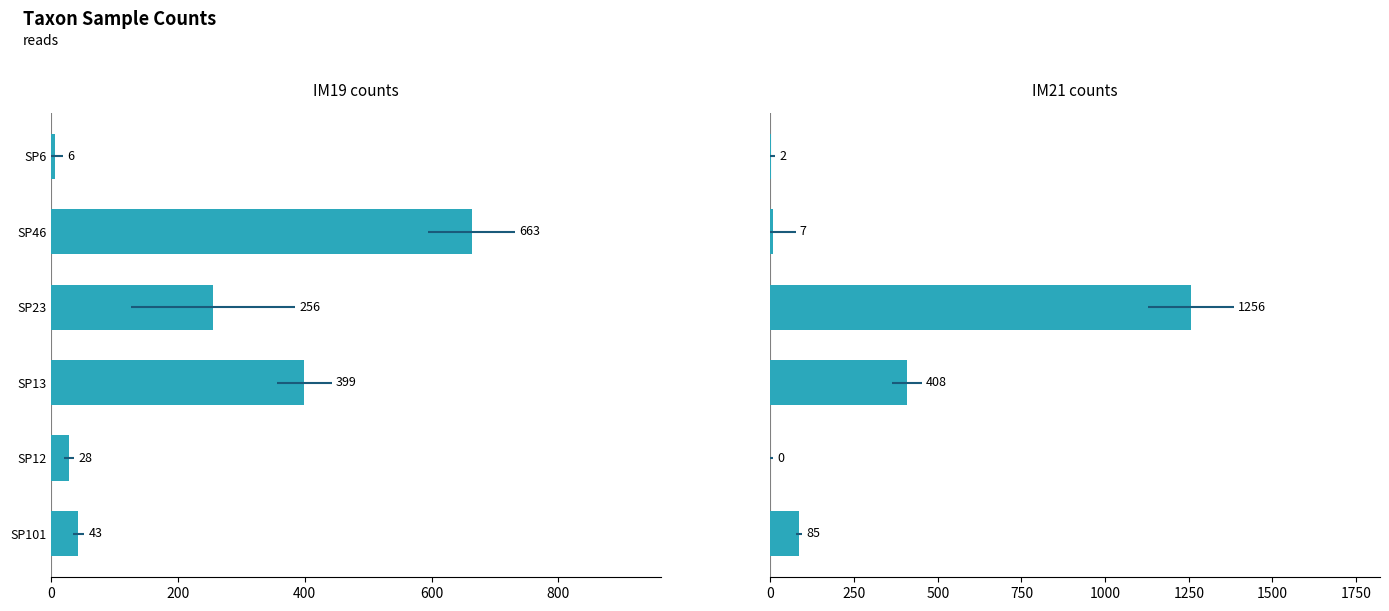

Is the value of IM21 at SP23 greater than the value of IM19 at SP13?

Yes